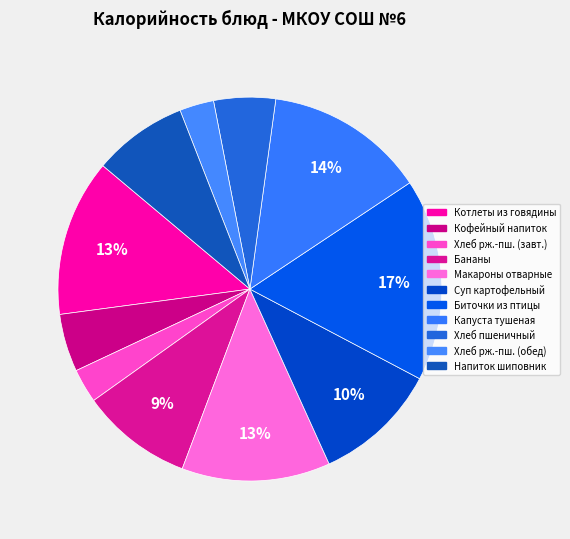

How many slices are in this pie chart?

11